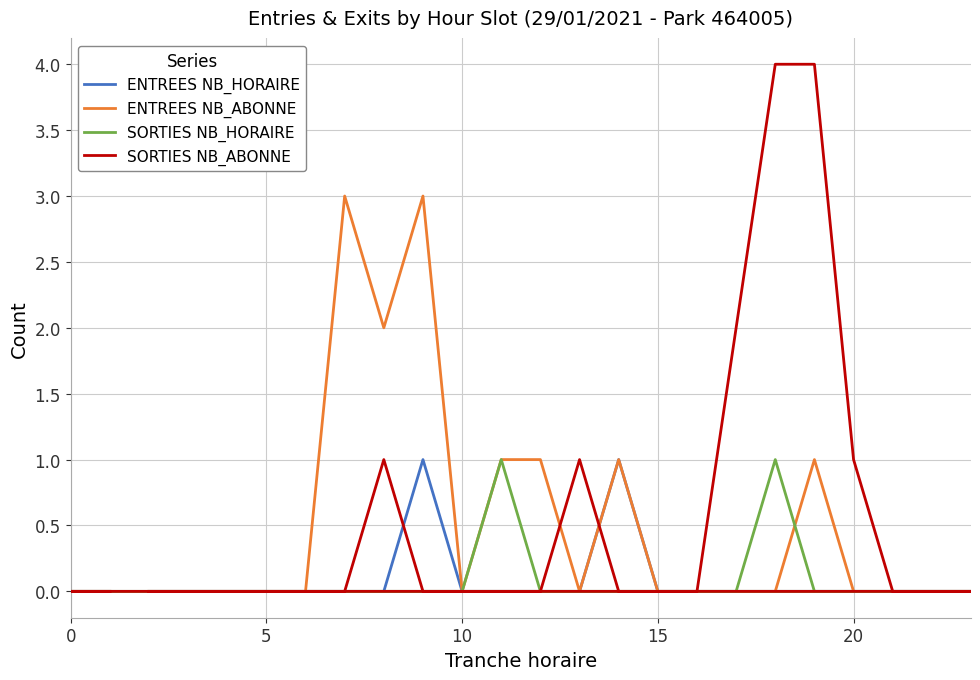

Is it true that ENTREES NB_ABONNE equals -1 at 0?

False